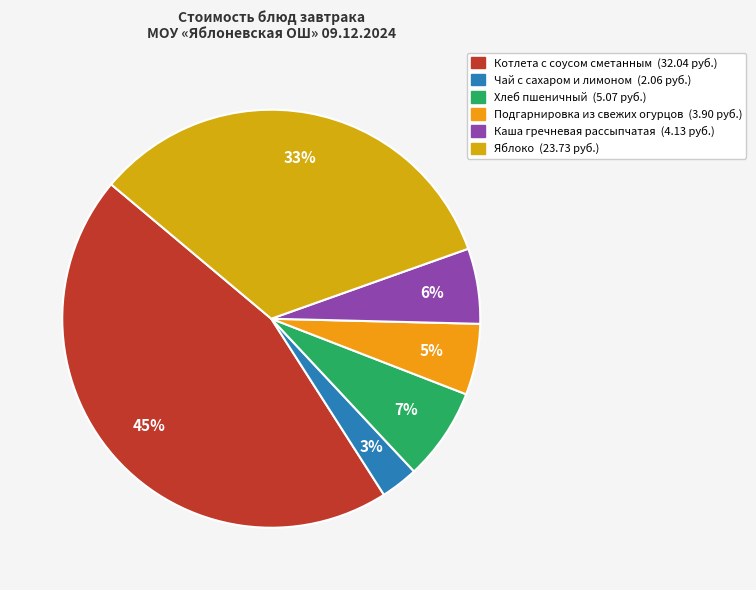

Does any single category account for the majority?

No